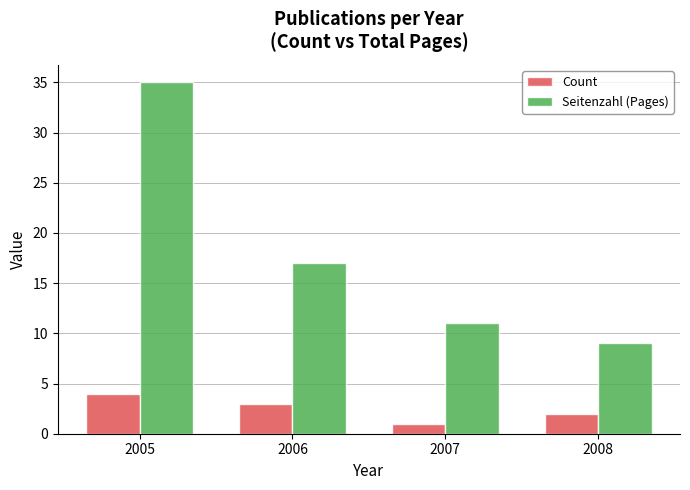

What is the maximum value for Count?

4